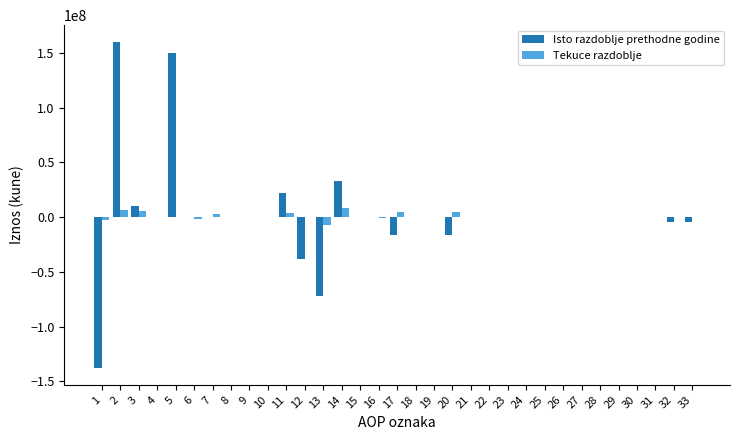

What is the maximum value for Isto razdoblje prethodne godine?

160589057